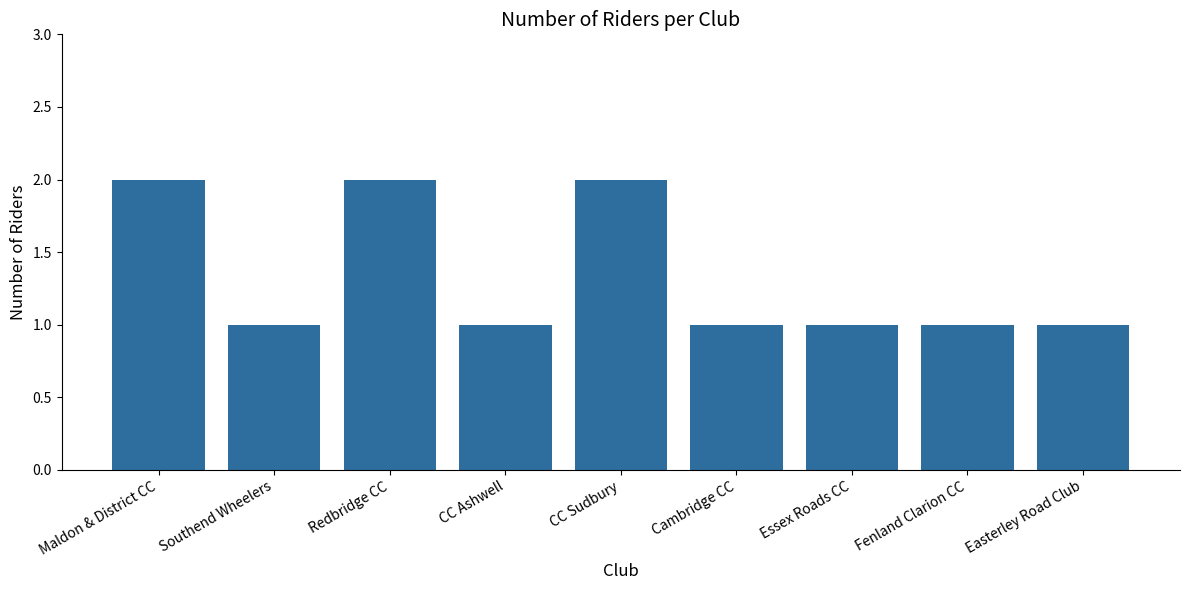

What position from the left is CC Ashwell?

4